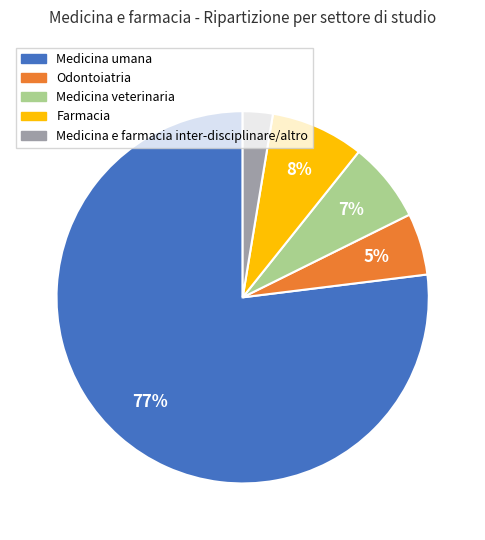

Does any single category account for the majority?

Yes